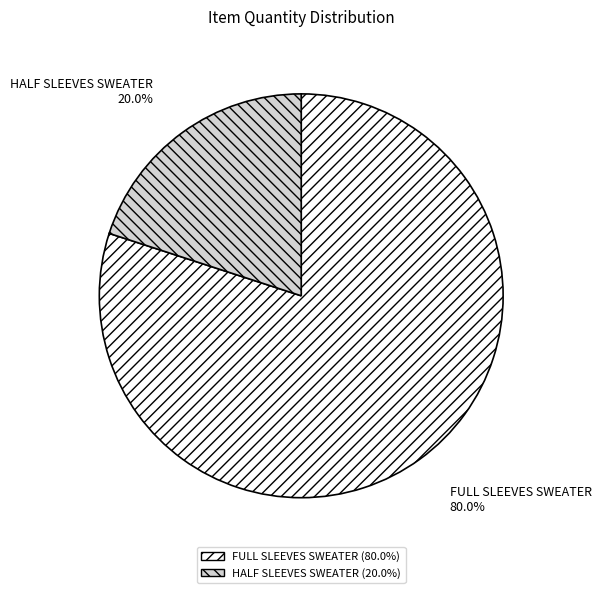

What percentage is the HALF SLEEVES SWEATER slice, to the nearest percent?

20%